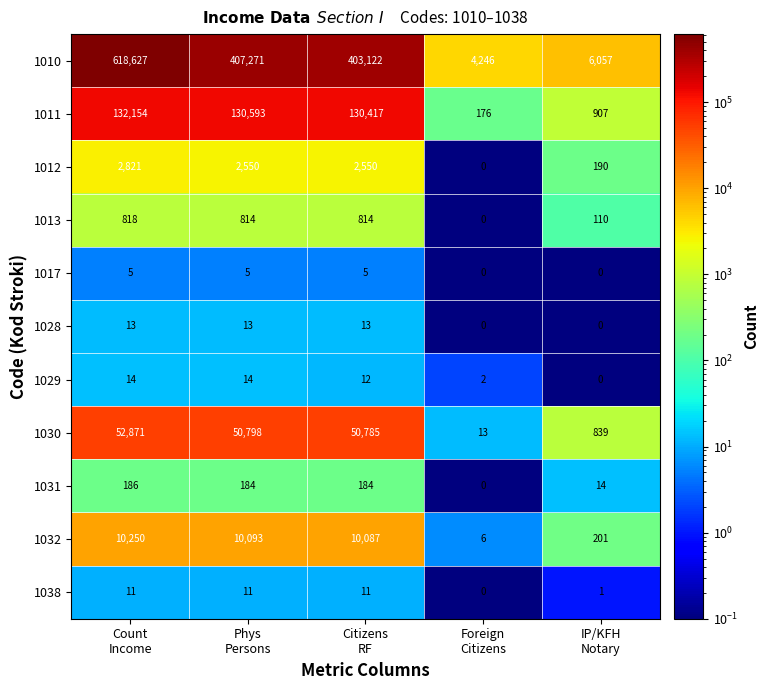

How many 1028 values are between 0 and 13?

5